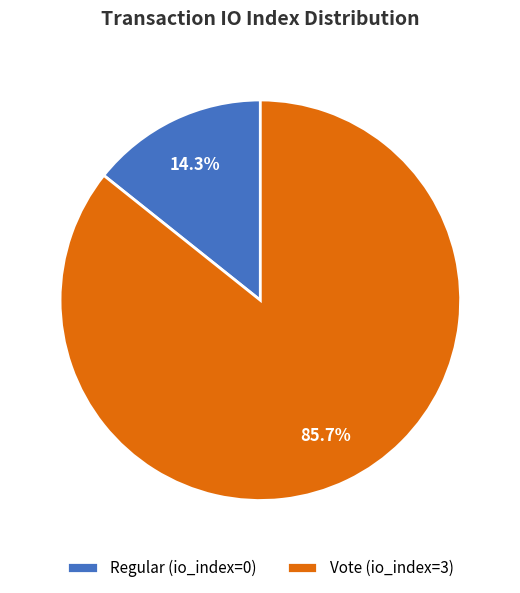

Is Vote (io_index=3) the majority of the pie?

Yes